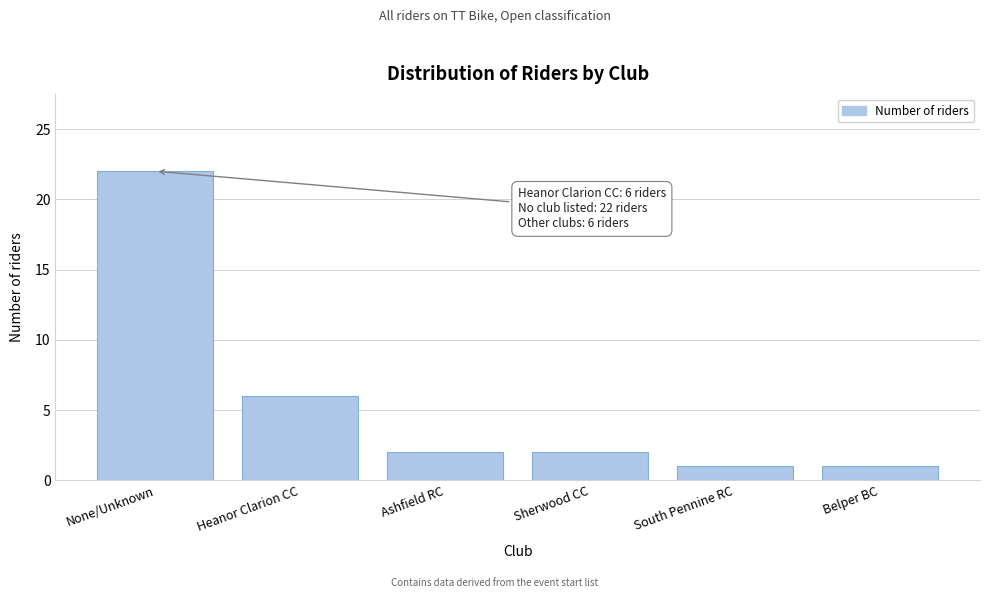

Reading right to left, extract all data points from this chart.

Belper BC=1	South Pennine RC=1	Sherwood CC=2	Ashfield RC=2	Heanor Clarion CC=6	None/Unknown=22